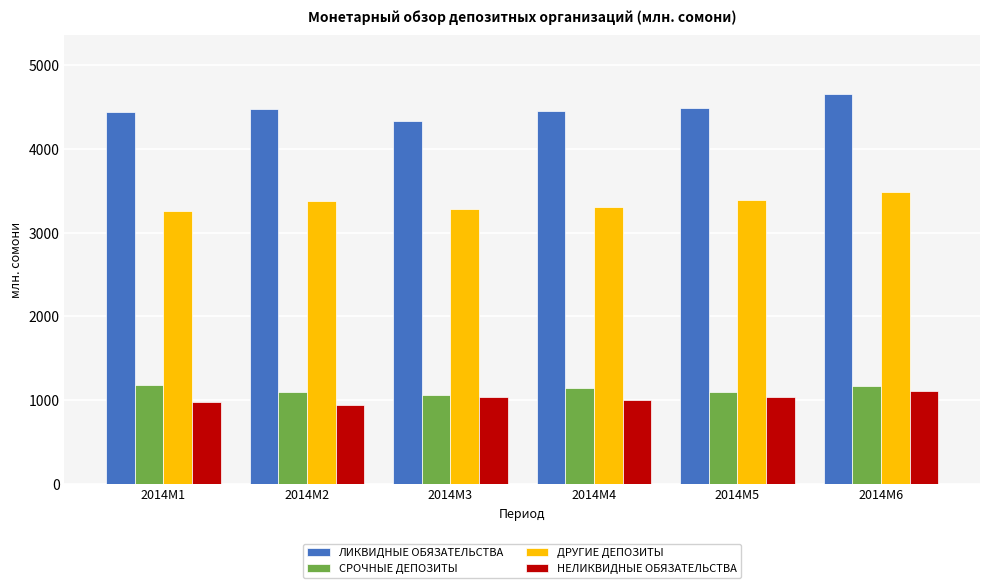

Between 2014M5 and 2014M6, which series saw the biggest shift?

ЛИКВИДНЫЕ ОБЯЗАТЕЛЬСТВА